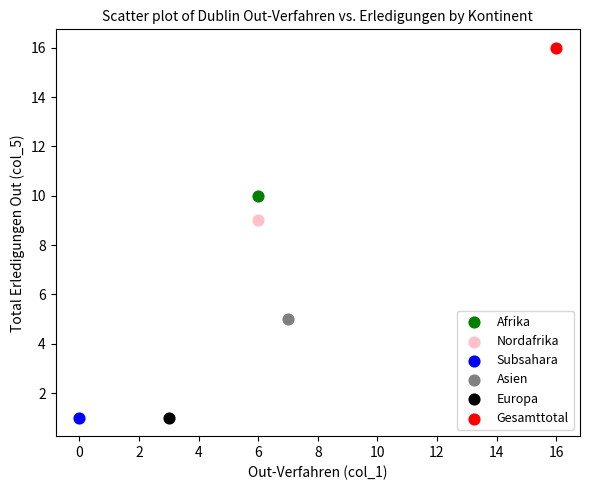

What are all the series names shown in the legend?

Afrika, Nordafrika, Subsahara, Asien, Europa, Gesamttotal